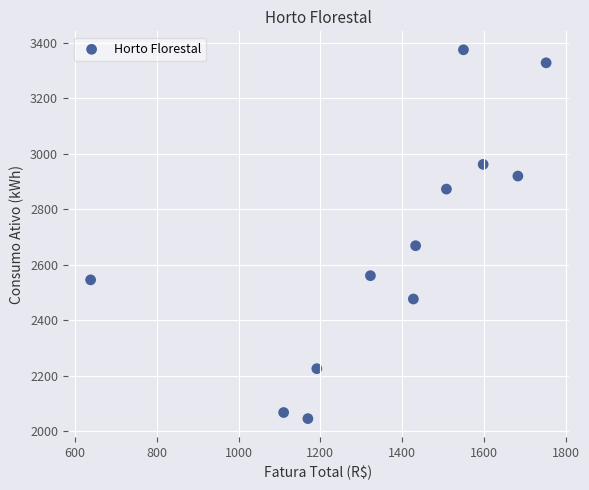

What Y value in the scatter plot is closest to 2709?

2668